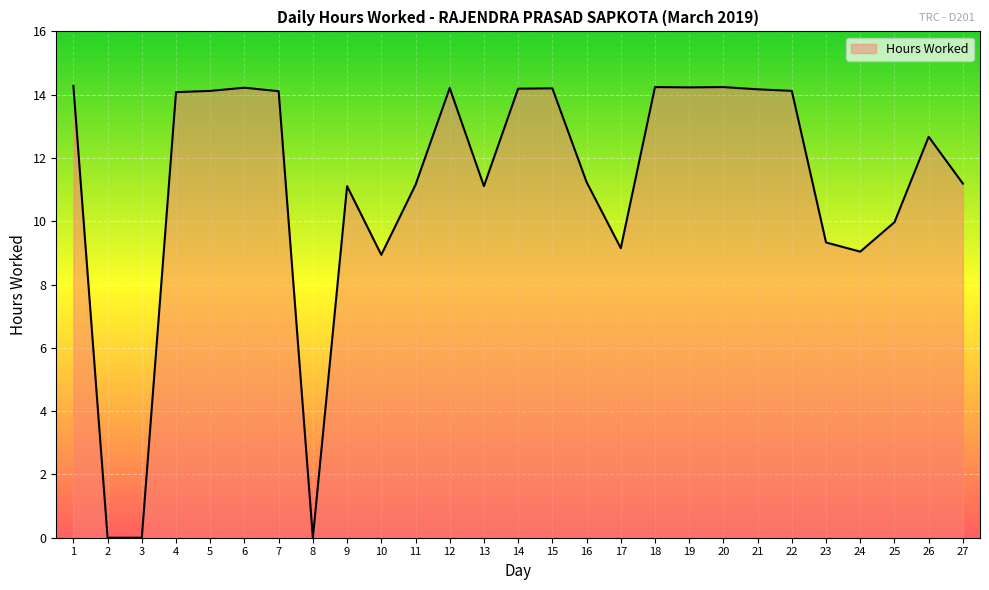

How many values are below 12?

13